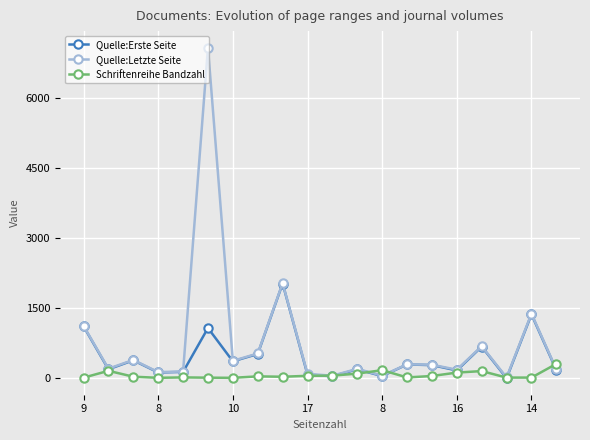

What is the greatest value displayed?

7076